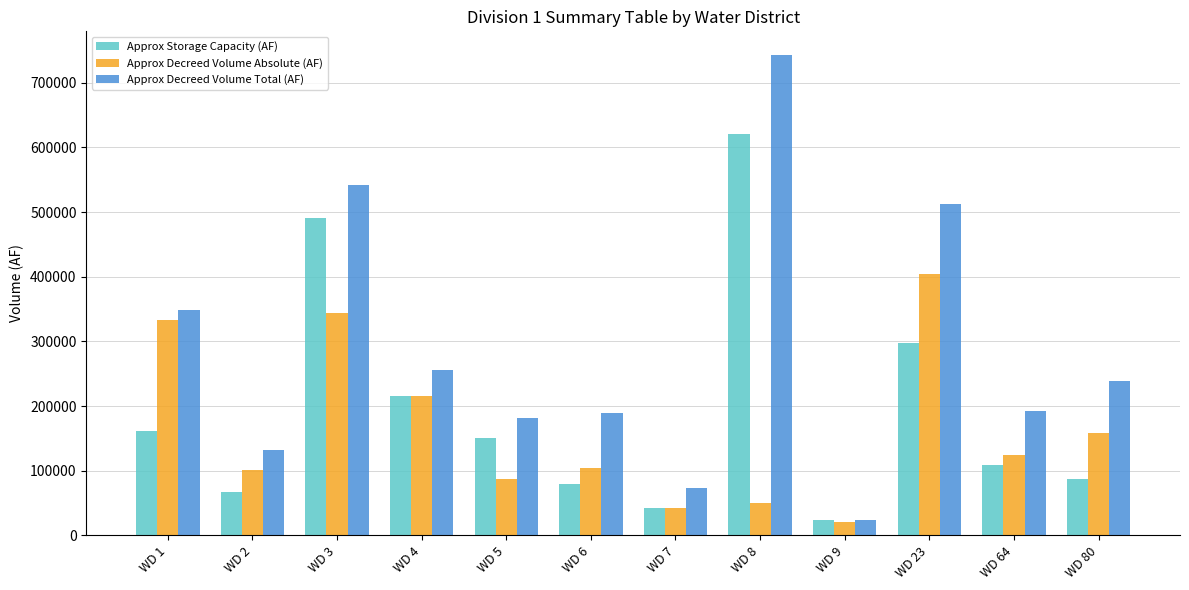

What value does the Approx Decreed Volume Absolute (AF) series have at WD 3?

344453.7